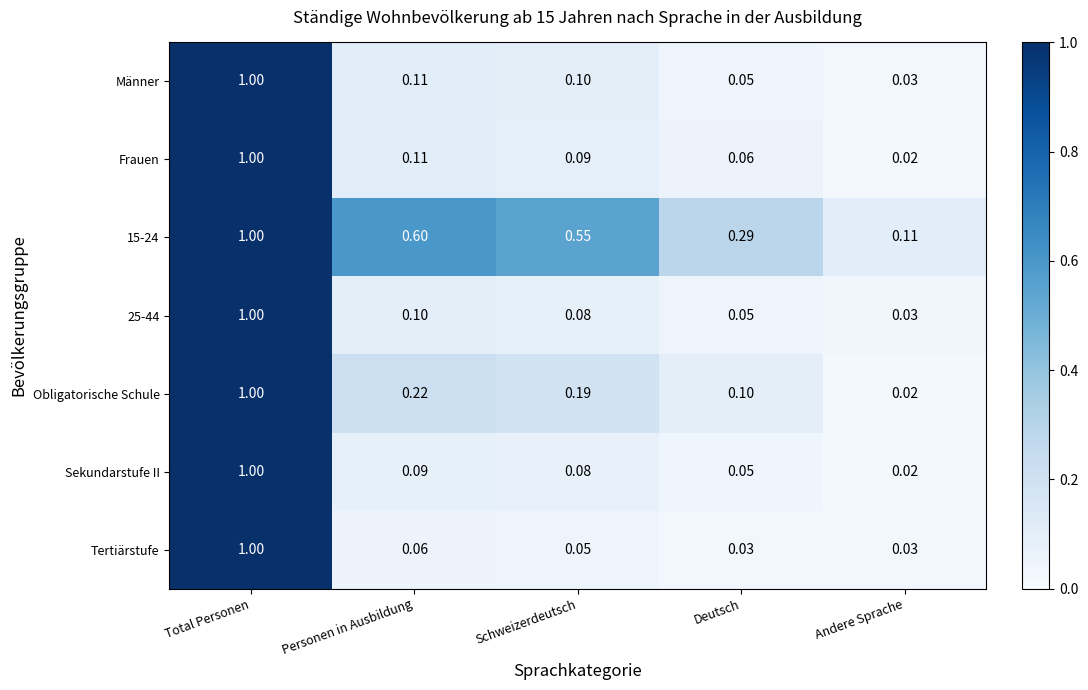

At which category is the sum across all series the highest?

Total Personen